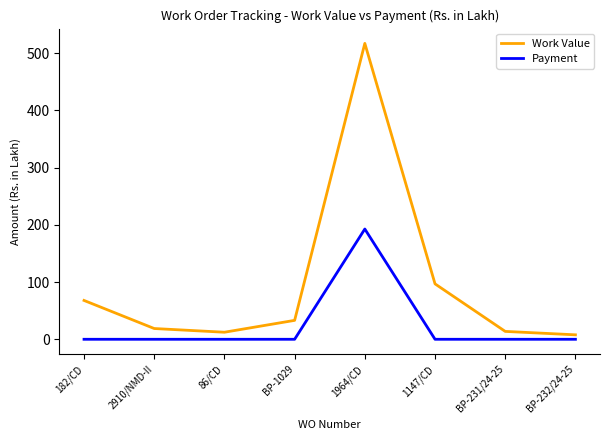

Rank the series by their maximum value, from highest to lowest.

Work Value, Payment